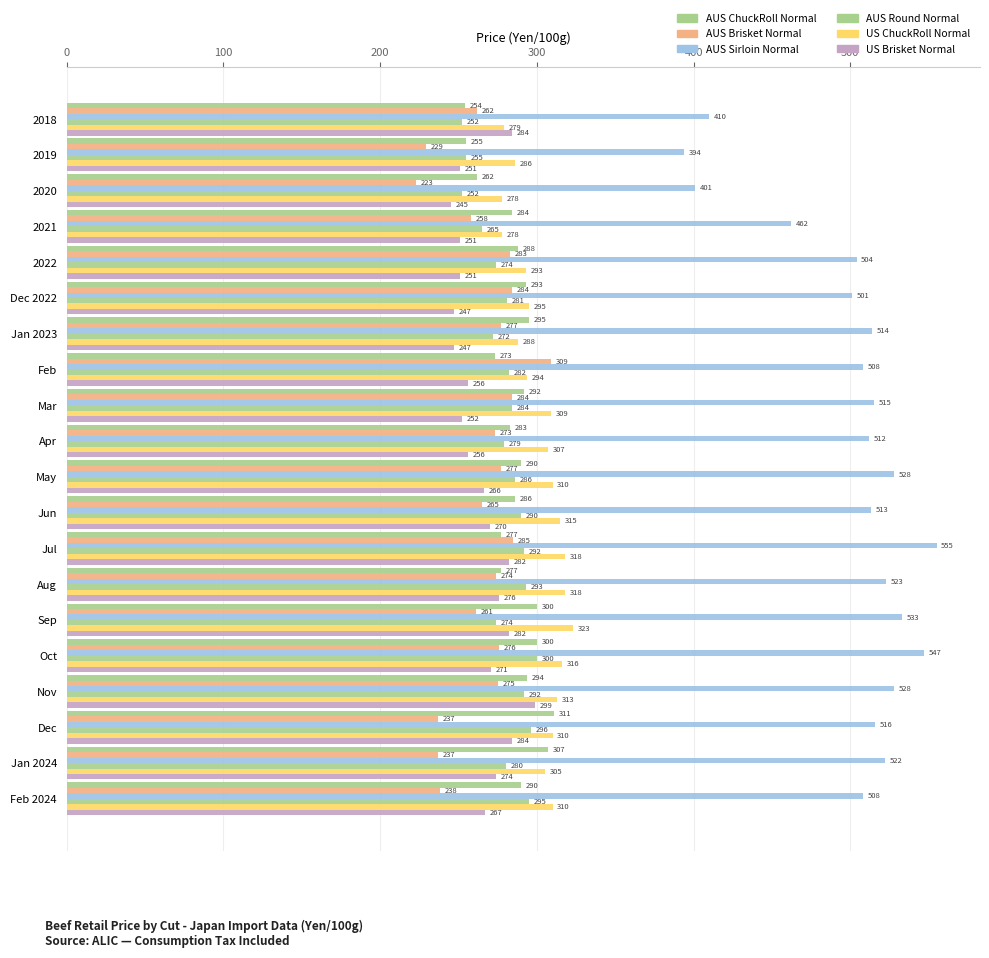

Which category has the lowest value across all series?

2020